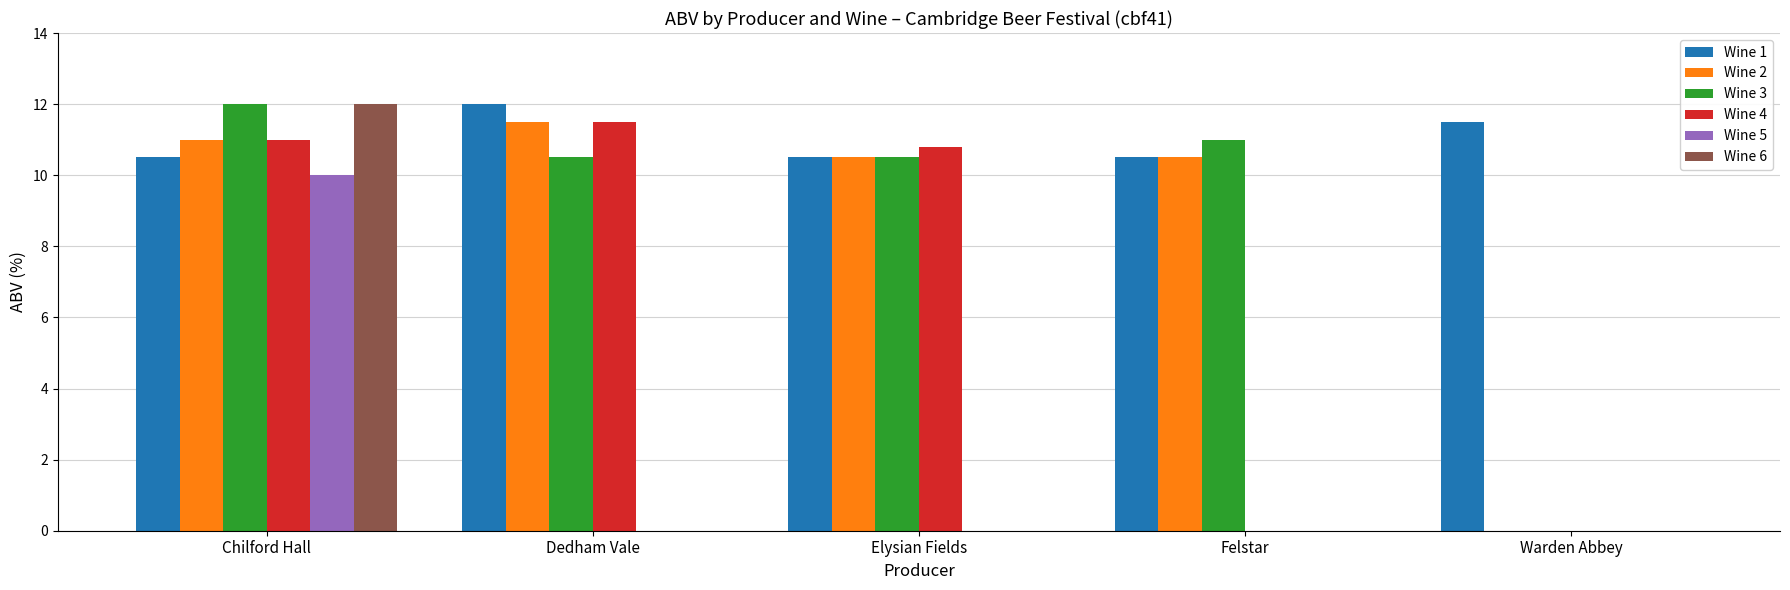

What is the maximum value shown in the chart?

12.0